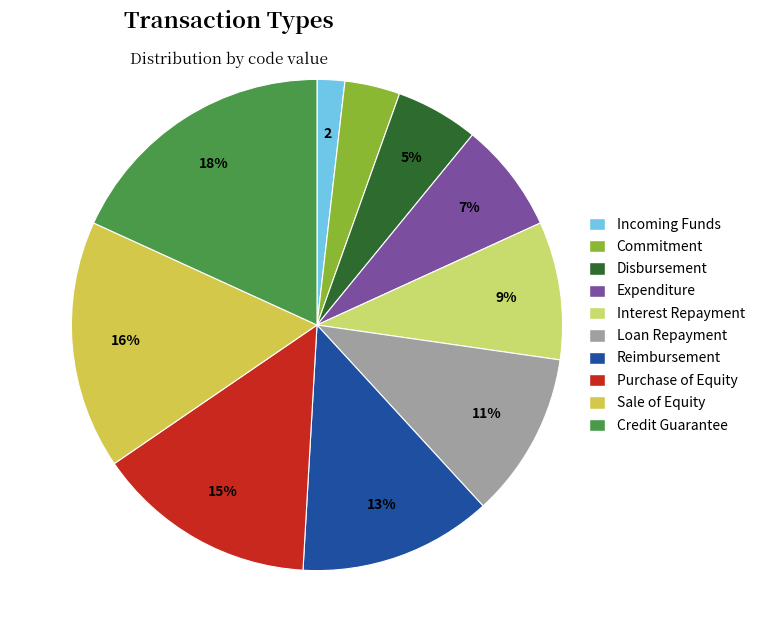

What percentage is the Loan Repayment slice, to the nearest percent?

11%